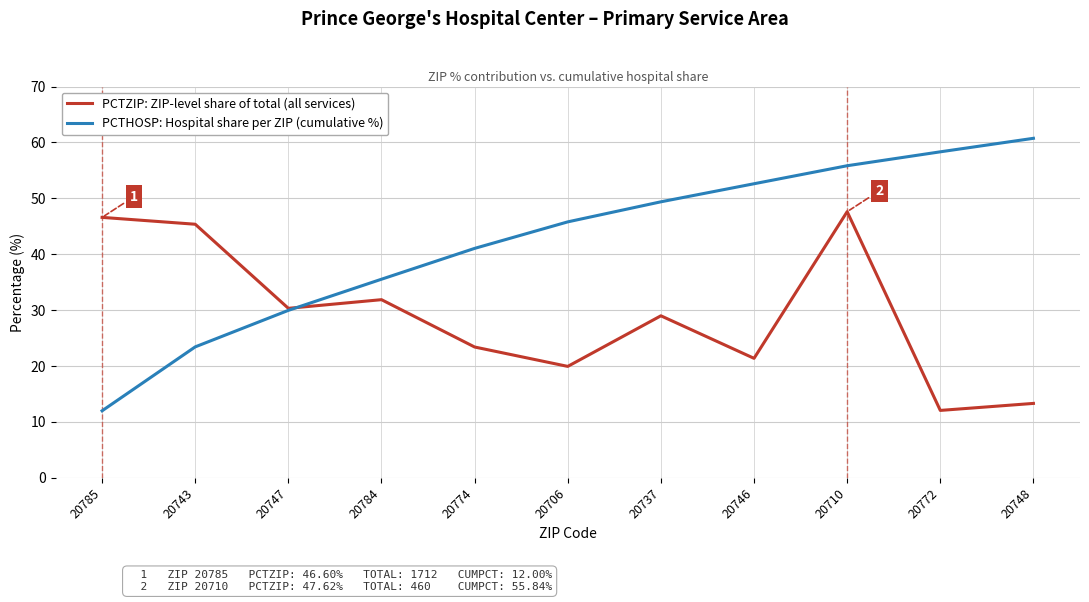

What are all the series names shown in the legend?

PCTZIP: ZIP-level share of total (all services), PCTHOSP: Hospital share per ZIP (cumulative %)